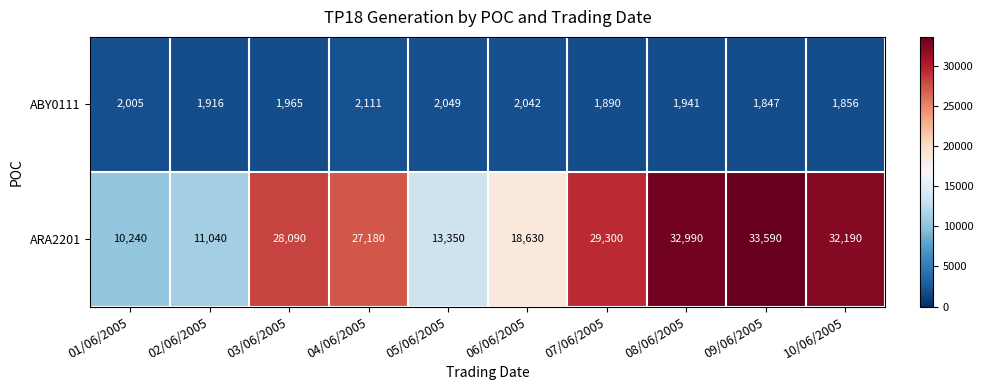

Which label corresponds to the smallest value in the chart?

09/06/2005